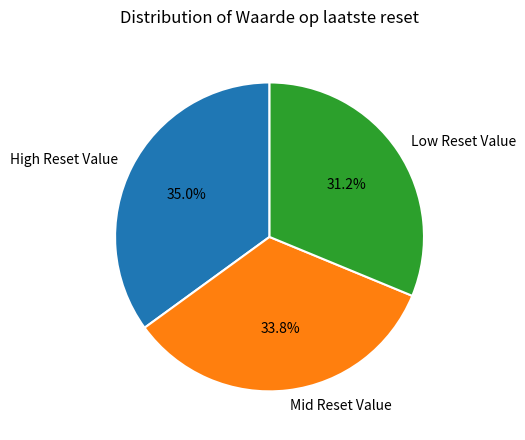

To the nearest percent, what is the difference between the largest and smallest slice percentages?

4%